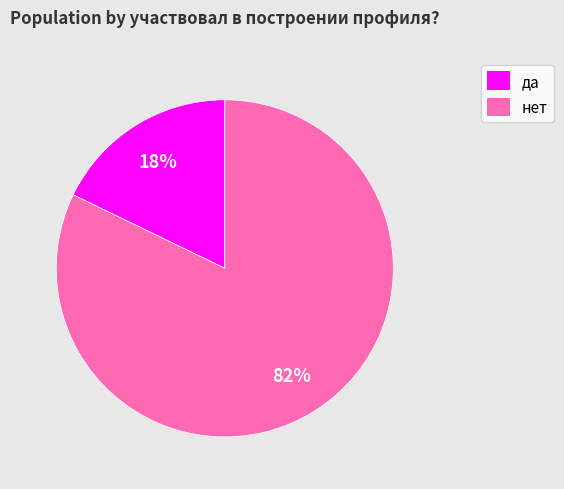

Which slice is the smallest?

да